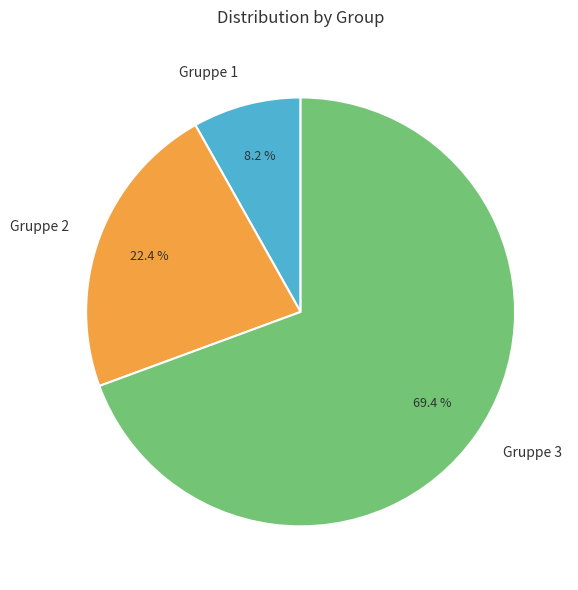

Which category has the smallest portion of the pie?

Gruppe 1